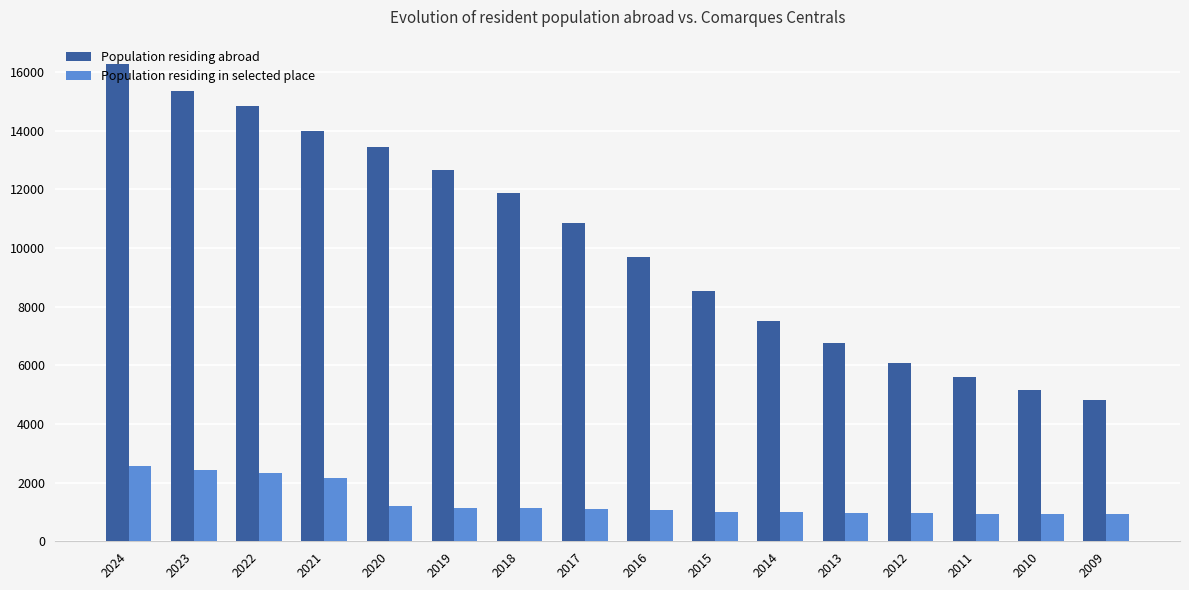

What is the spread (max minus min) of values at 2011?

4654